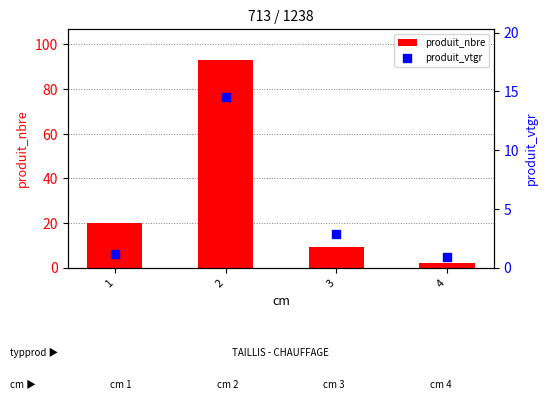

At which category is the sum across all series the highest?

2